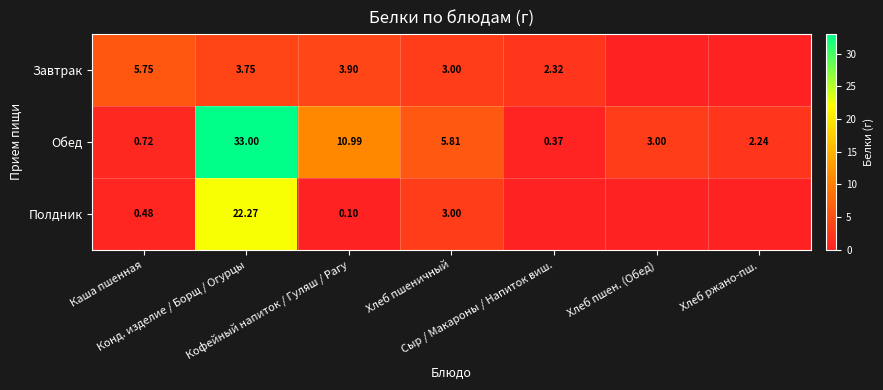

How many values in the Завтрак series exceed 3?

3